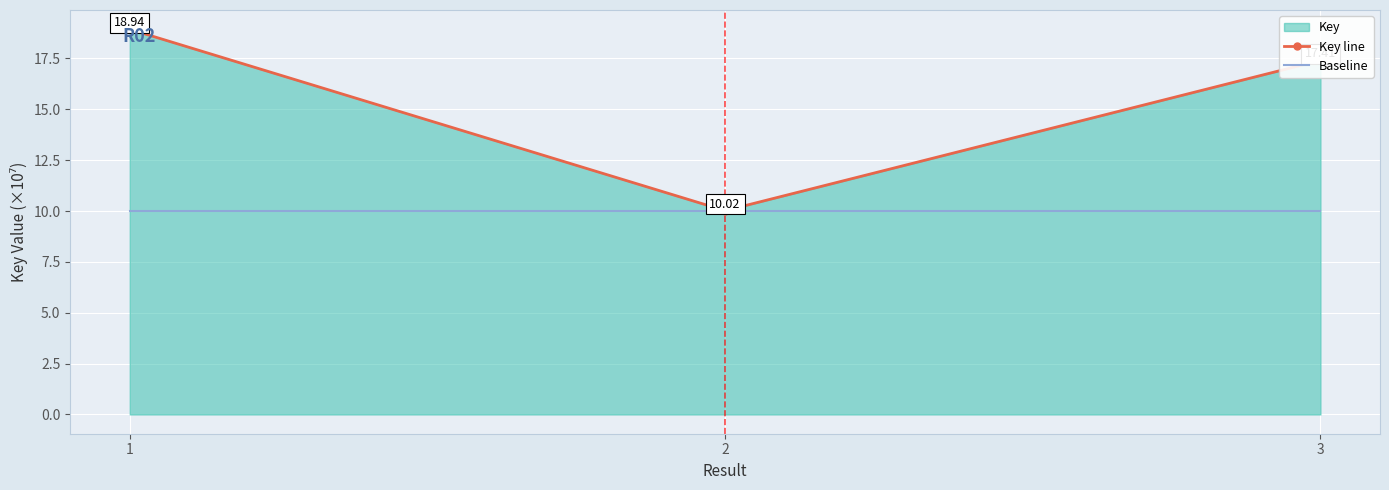

Rank the series by their maximum value, from highest to lowest.

Key line, Baseline